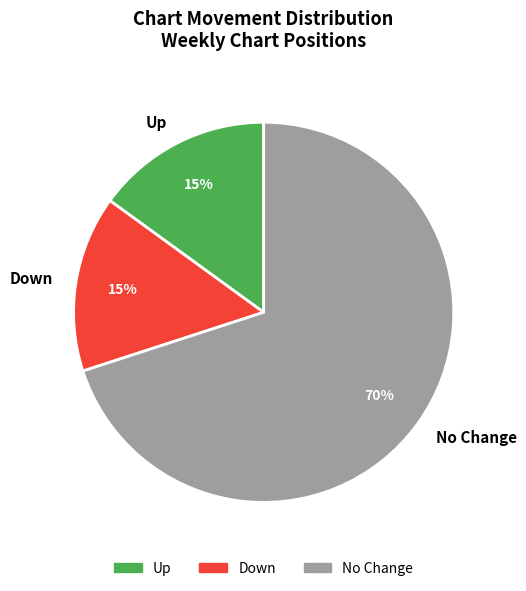

Is the sum of Down and Up greater than half?

No